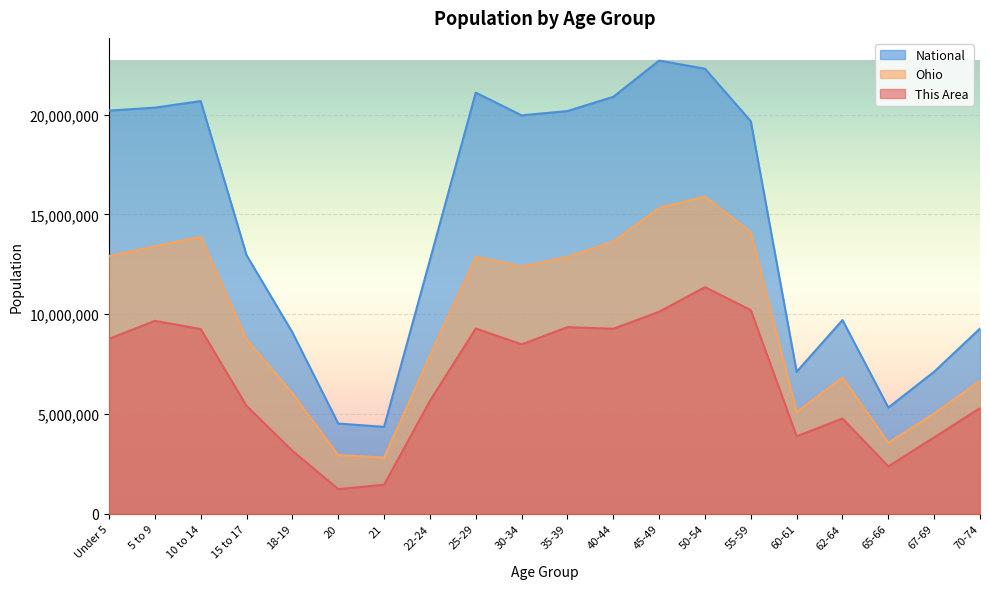

Where is This Area nearest to the value 6294229?

22-24